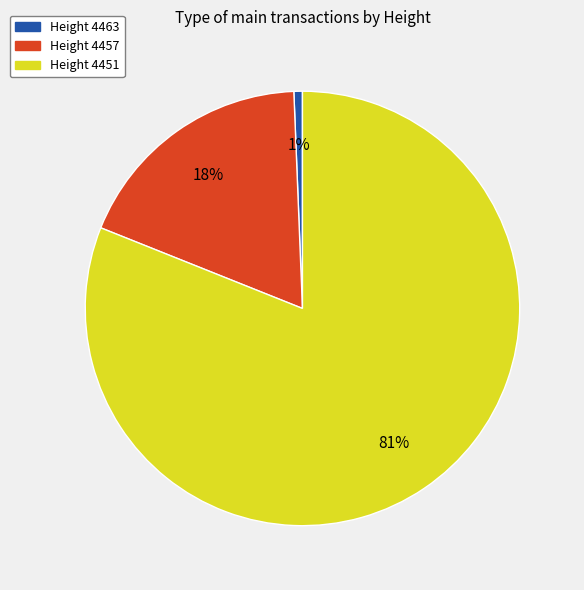

Does any single category account for the majority?

Yes